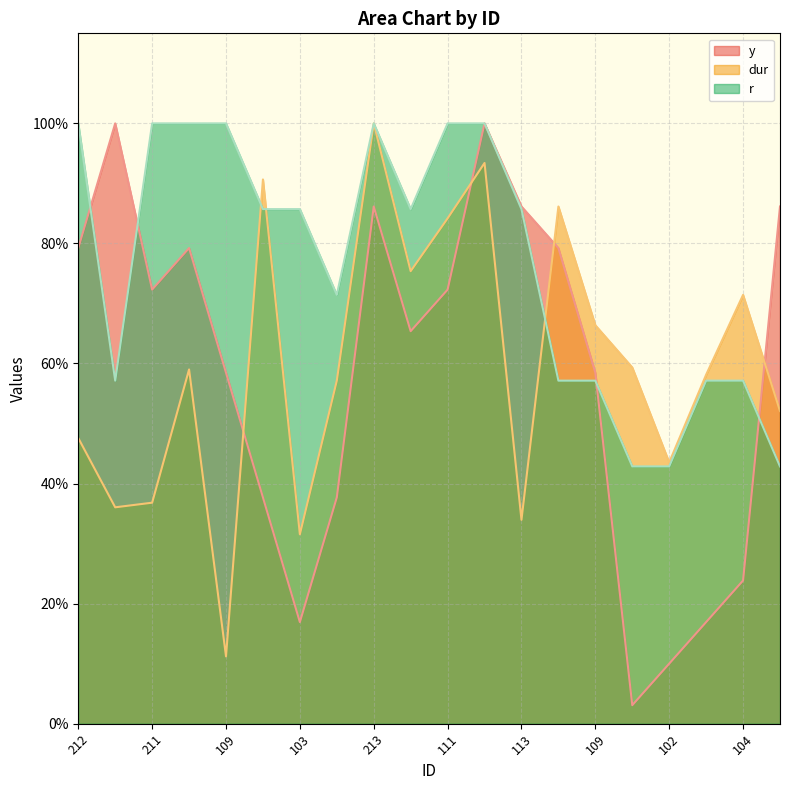

Between 213 and 109, which is larger?

213